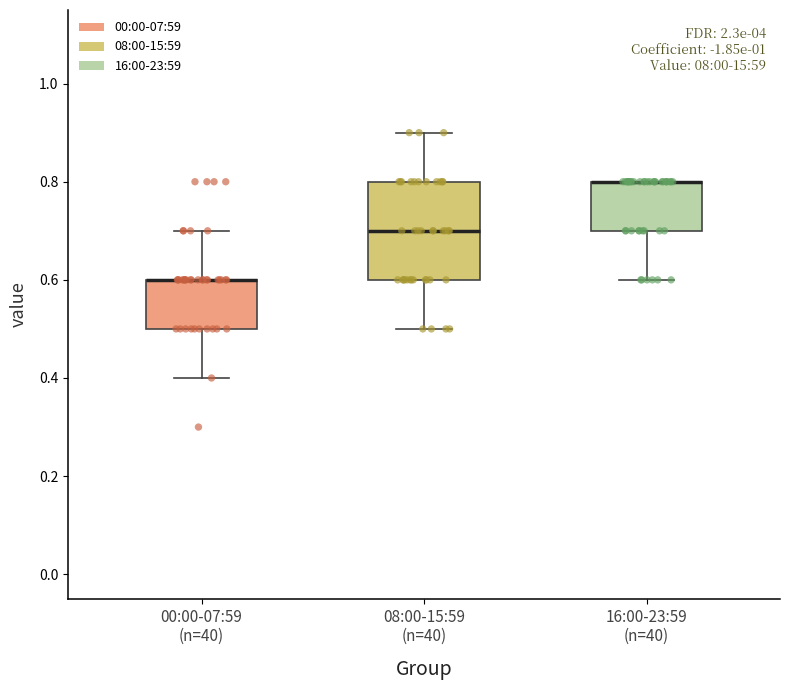

Reading left to right, transcribe this box plot: for each box, give where its median line is, the range the box spans, and where its two whiskers end, as read against the y-axis. The values are not printed on the chart, so give them approximately, as read against the axis.

00:00-07:59 (n=40): median 0.6 (drawn on the box's upper edge), box 0.5 to 0.6, whiskers 0.4 to 0.7
08:00-15:59 (n=40): median 0.7, box 0.6 to 0.8, whiskers 0.5 to 0.9
16:00-23:59 (n=40): median 0.8 (drawn on the box's upper edge), box 0.7 to 0.8, whiskers 0.6 to 0.8